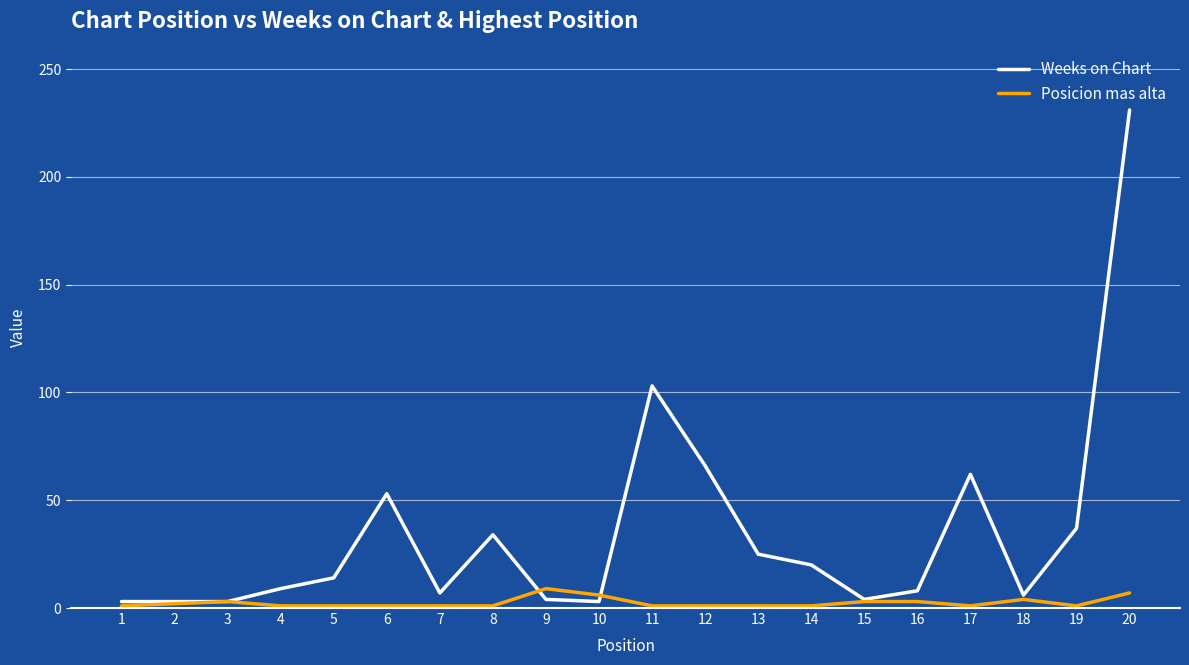

Rank the series at 16 from highest to lowest value.

Weeks on Chart, Posicion mas alta